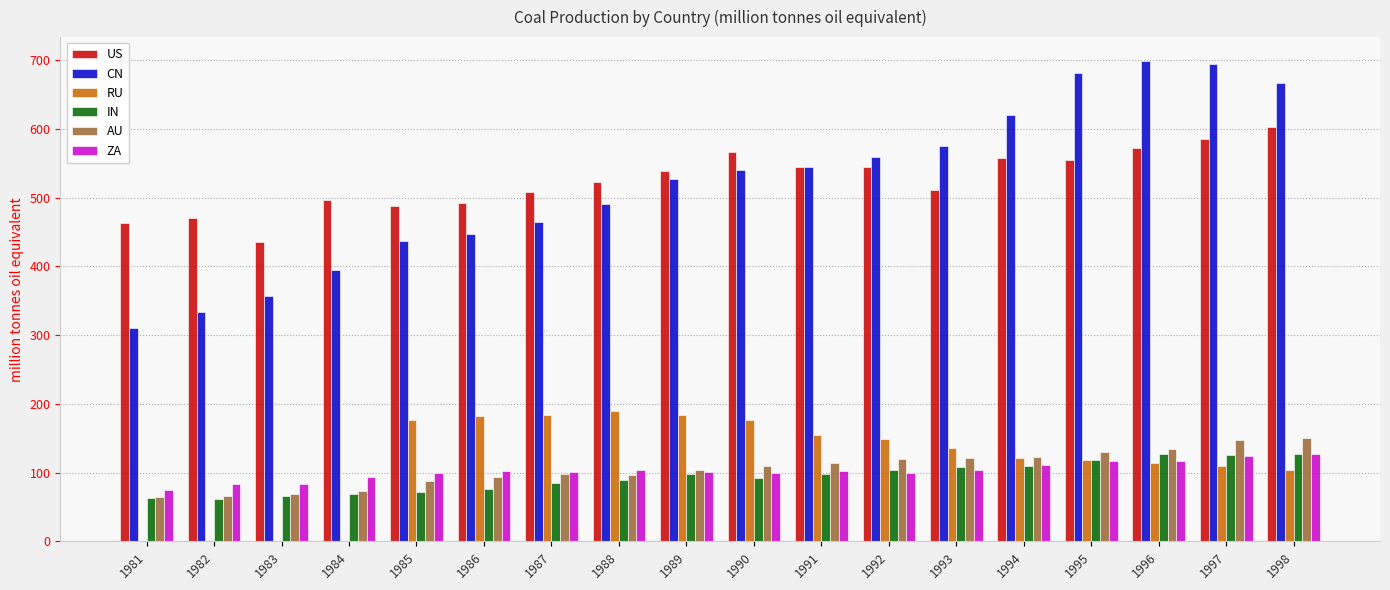

What is the greatest value displayed?

698.3